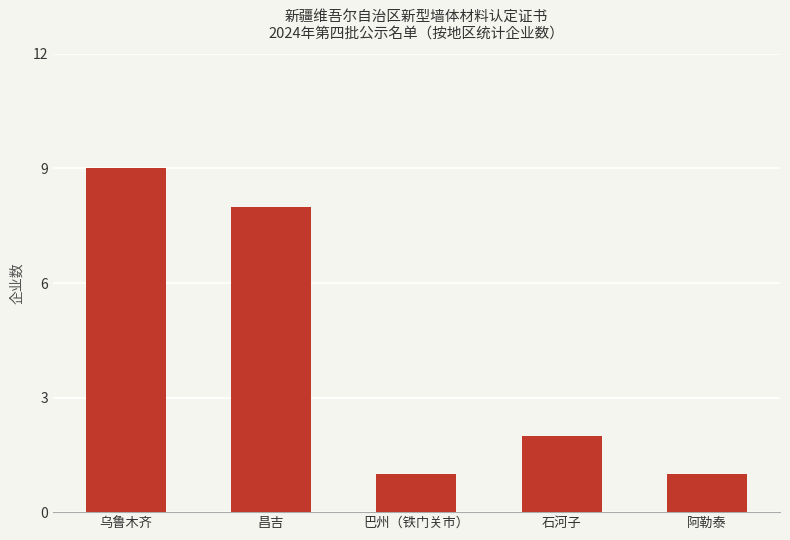

What is the approximate value at 乌鲁木齐?

9